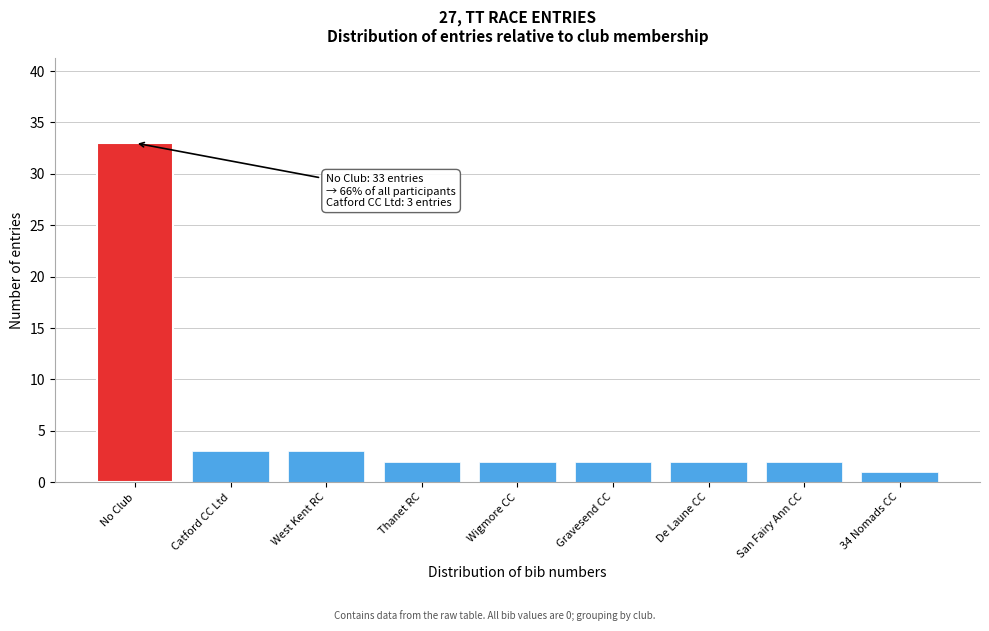

Reading left to right, what are all the values shown in this chart?

33	3	3	2	2	2	2	2	1